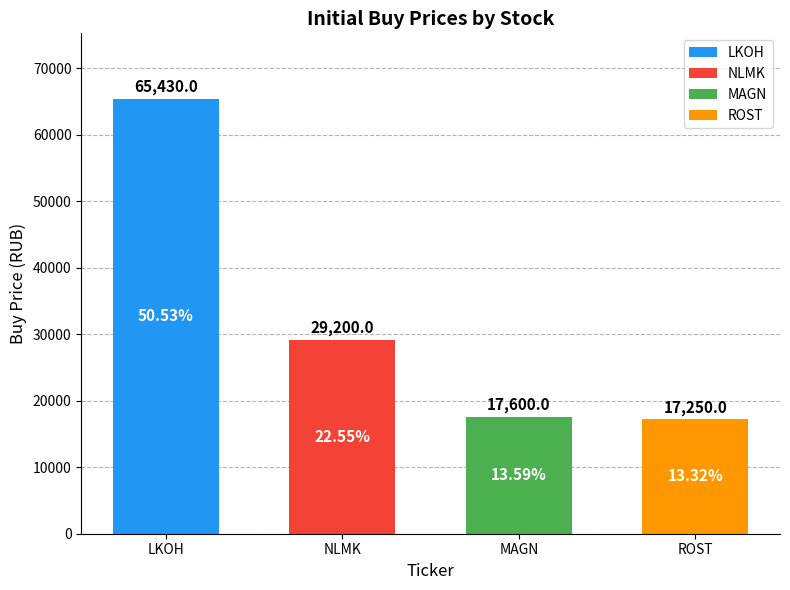

How many bars are there in each group?

4